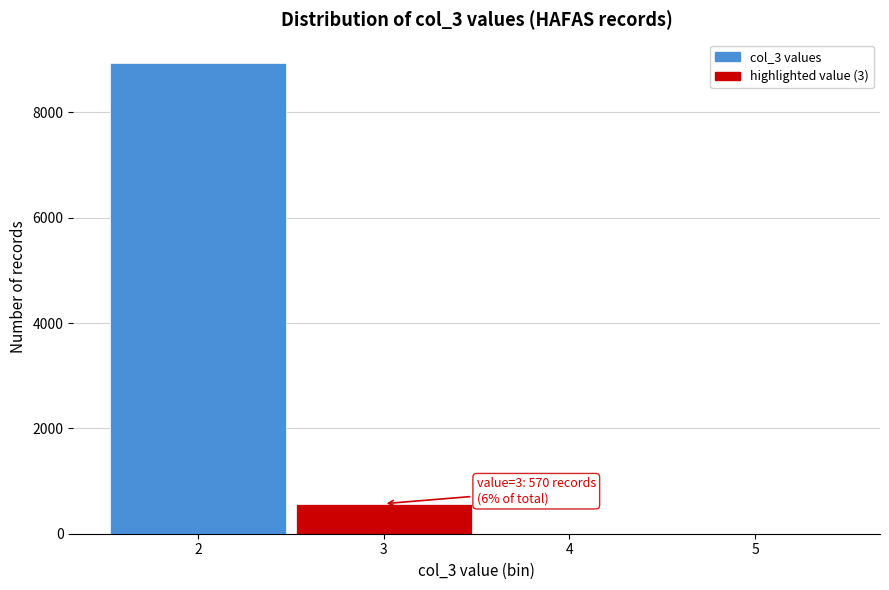

Which range on the x-axis has the tallest bar?

1.5 to 2.5